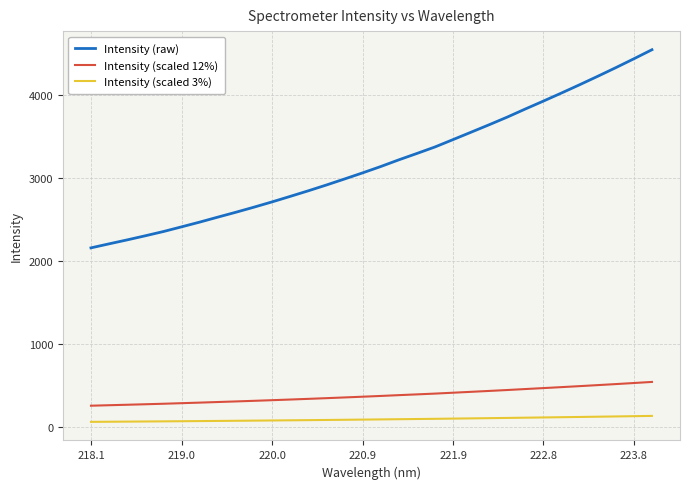

What is the maximum value shown in the chart?

4539.6